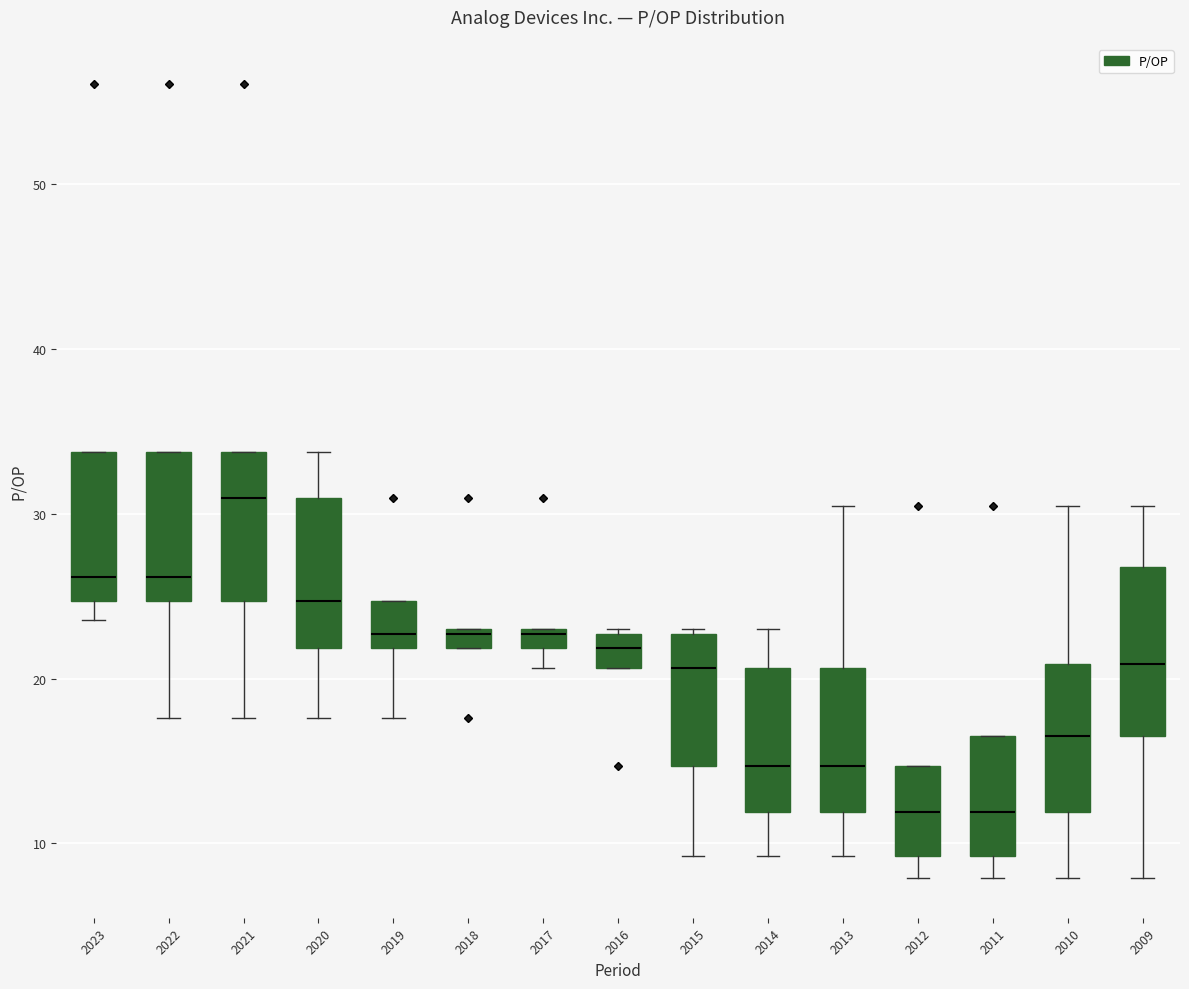

Which box's median line is the highest?

2021